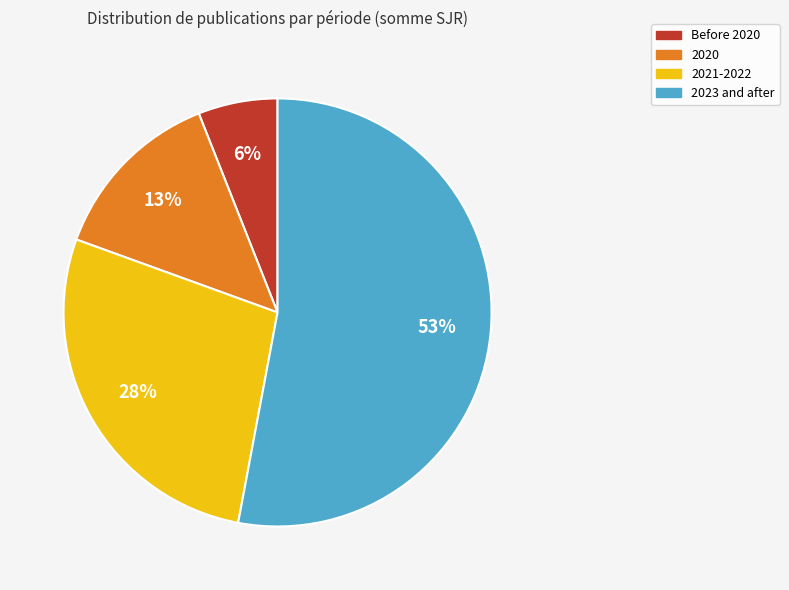

Do 2021-2022 and Before 2020 together represent more than half of the pie?

No